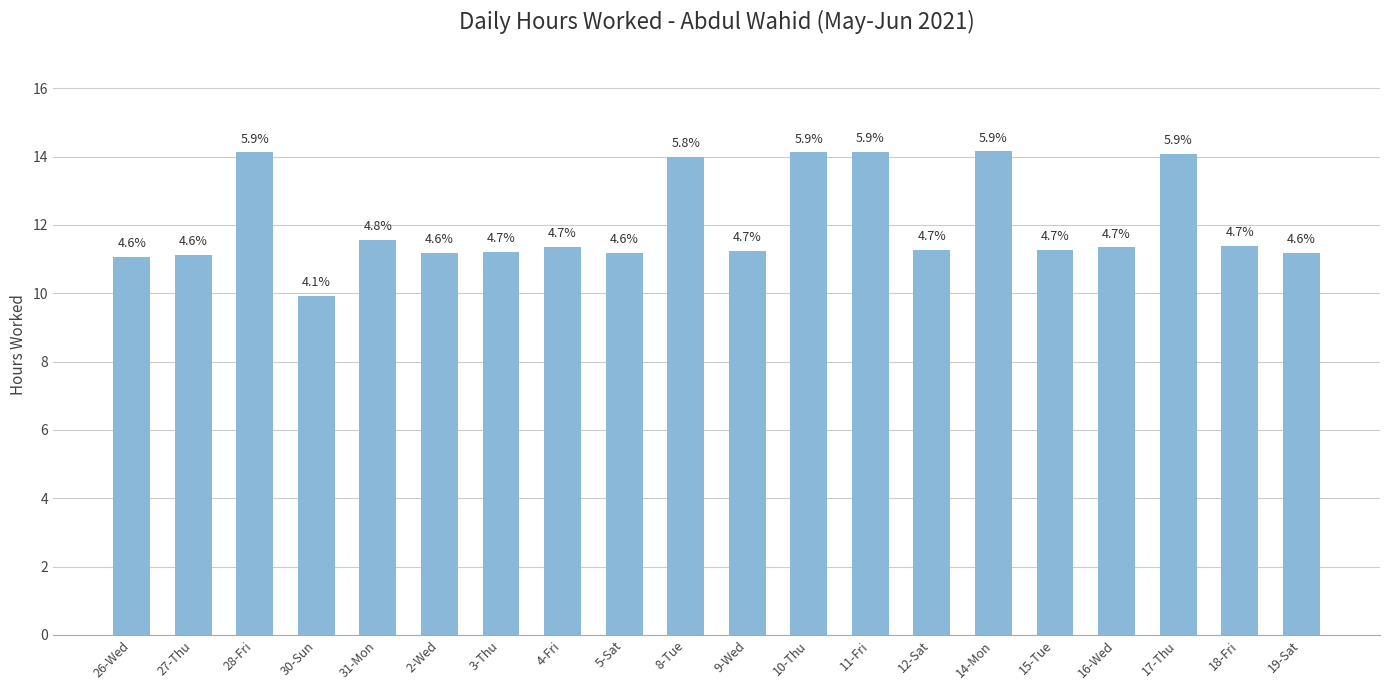

Does the chart contain stacked bars?

No